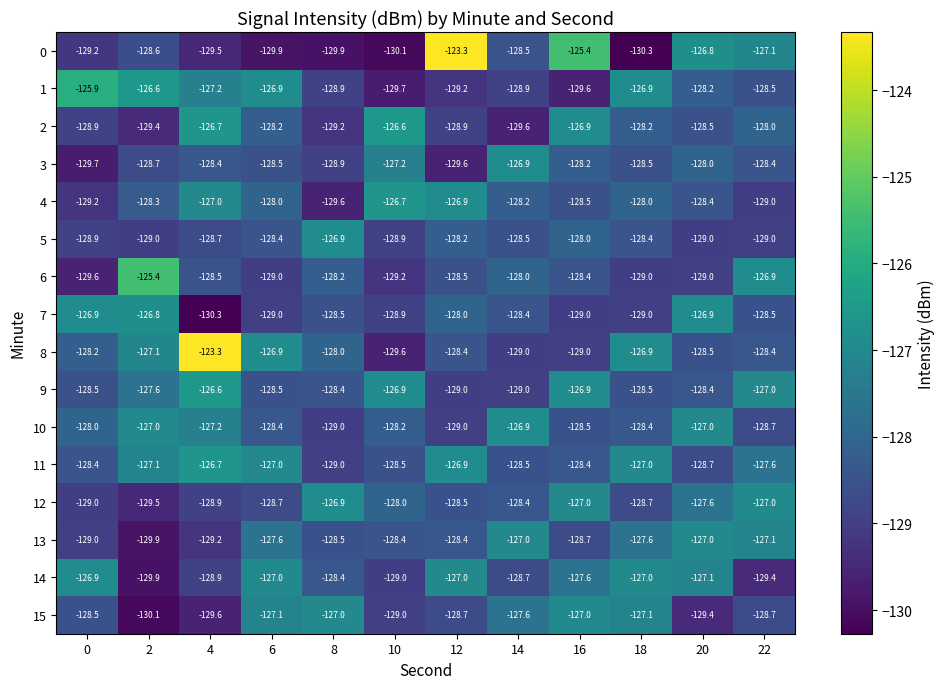

What is the difference between the highest and lowest values at 10?

3.5